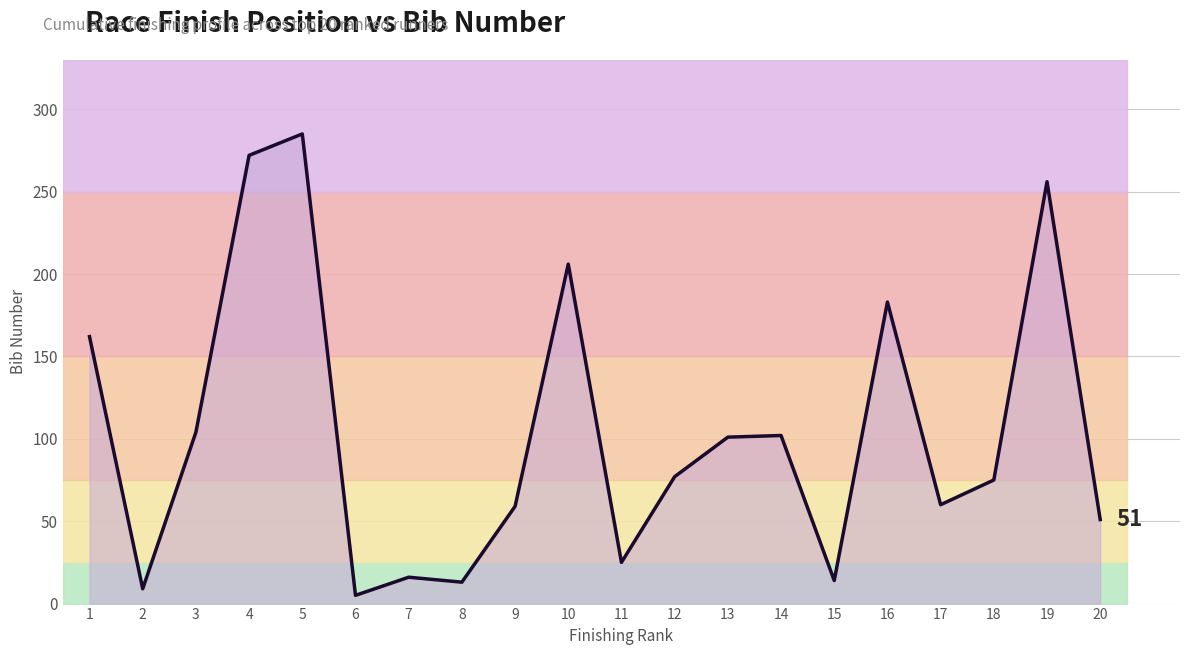

How many lines are shown in the chart?

1